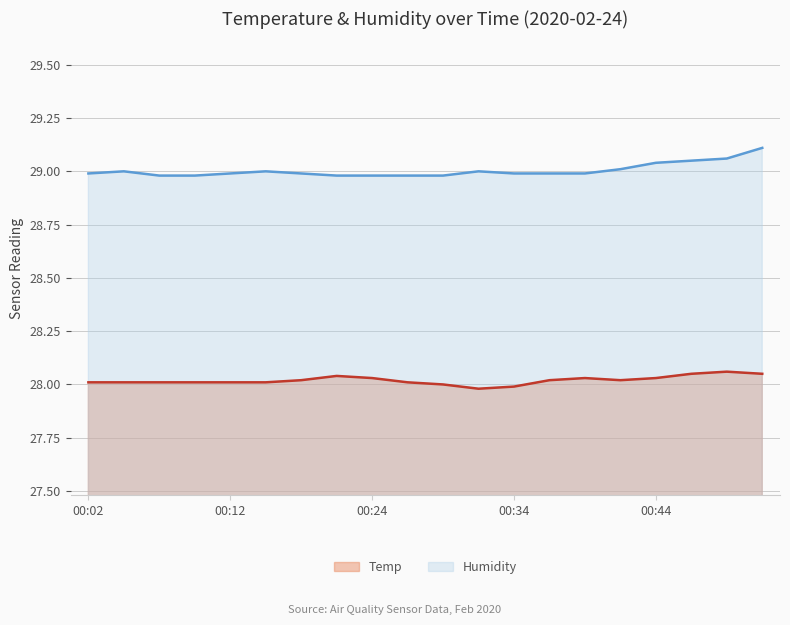

Which has a higher value, 00:07 or 00:47?

00:47